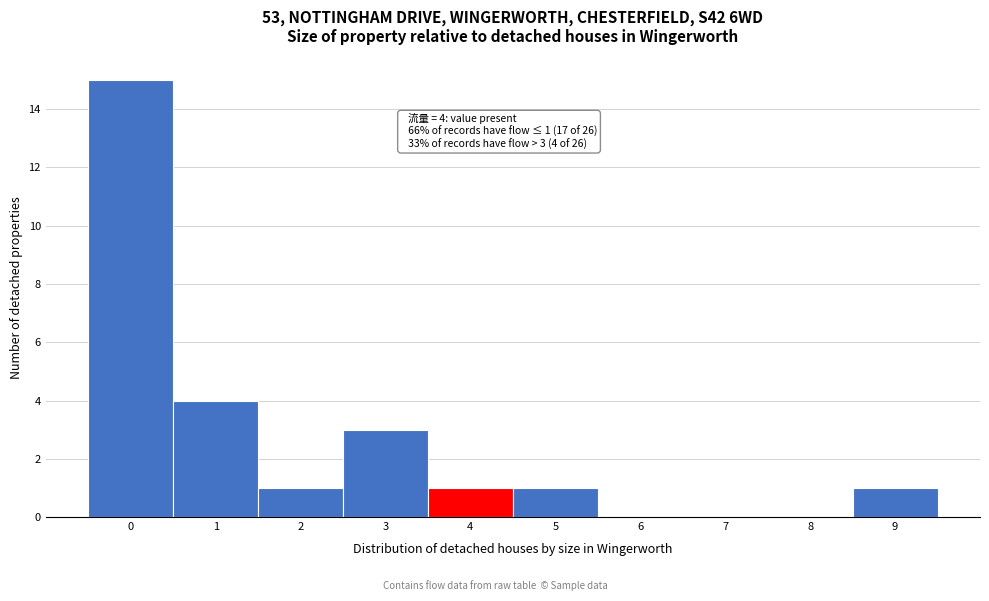

Reading left to right, what are all the values shown in this chart?

0=15	1=4	2=1	3=3	4=1	5=1	6=0	7=0	8=0	9=1